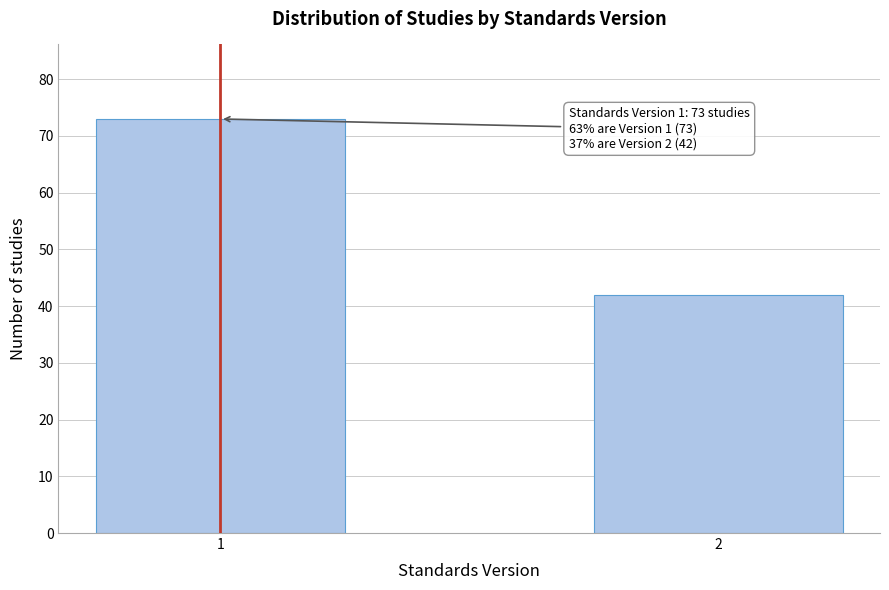

Reading right to left, extract all data points from this chart.

2=42	1=73